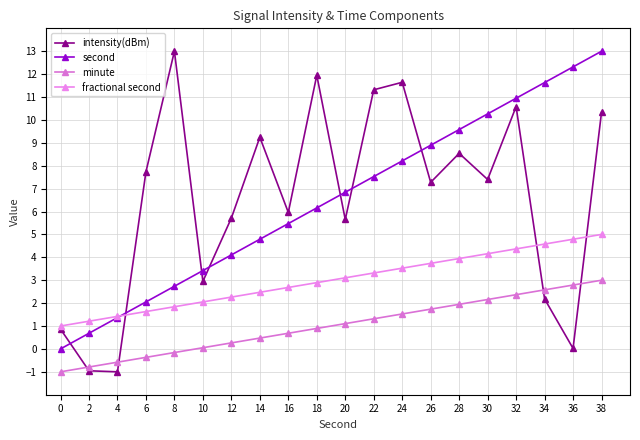

Which series changed the most between 20 and 34?

second